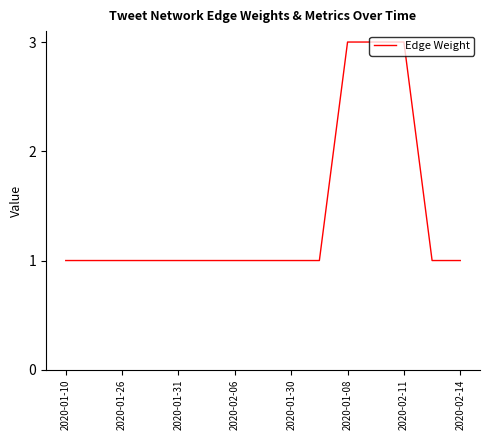

What is the greatest value displayed?

3